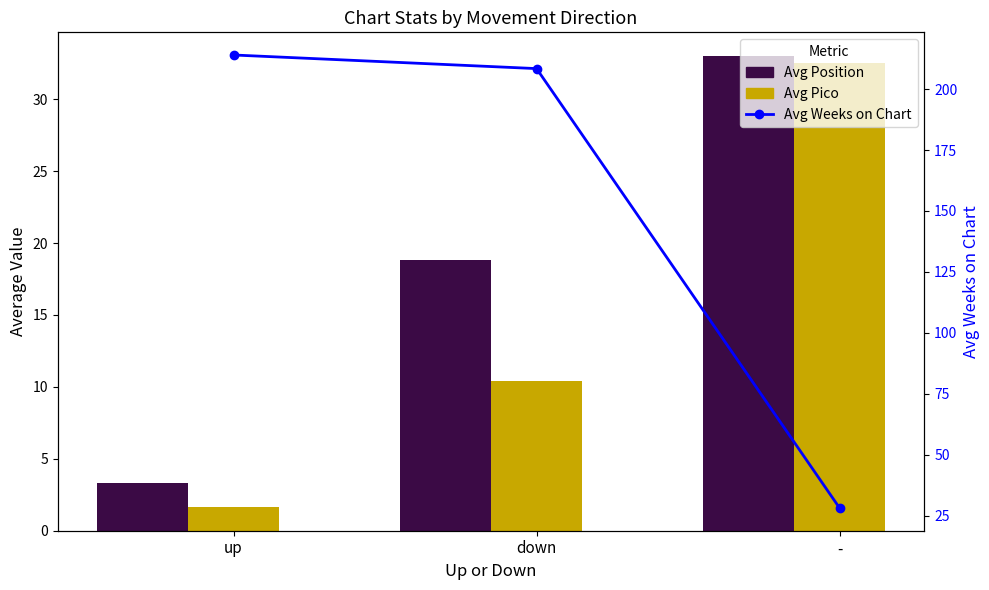

The value of Avg Weeks on Chart at up is 214.0. True or false?

True